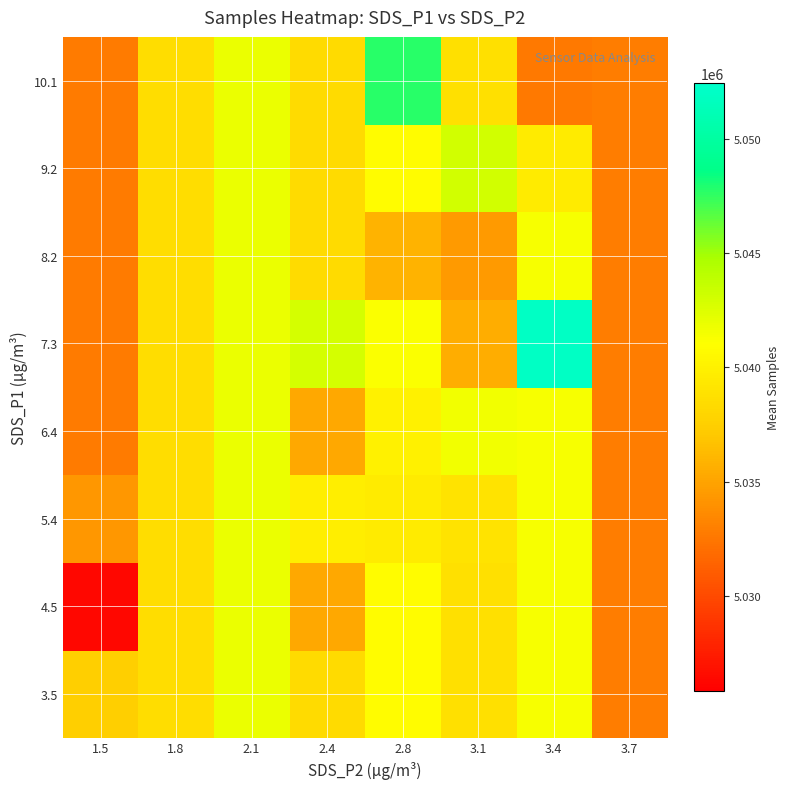

List the series in order of their peak value, lowest first.

3.5, 4.5, 5.4, 6.4, 8.2, 9.2, 10.1, 7.3